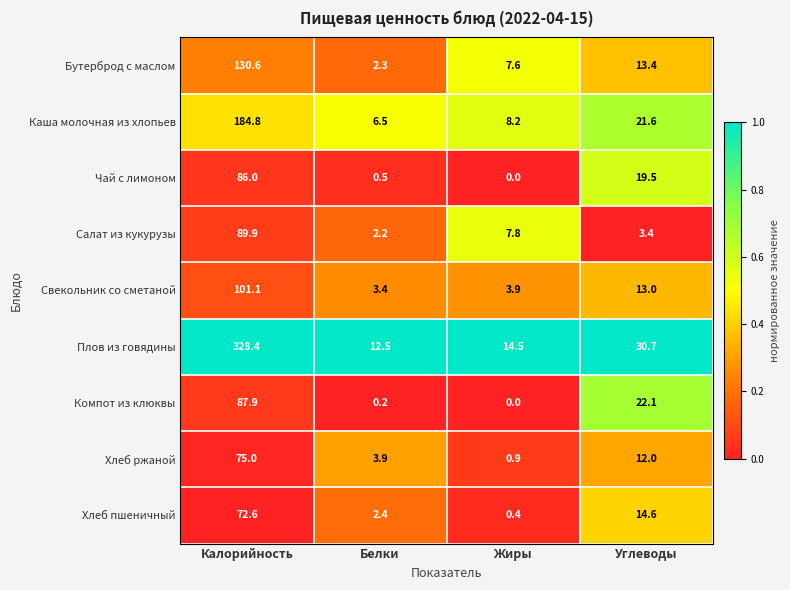

Which series has the widest spread of values?

Плов из говядины